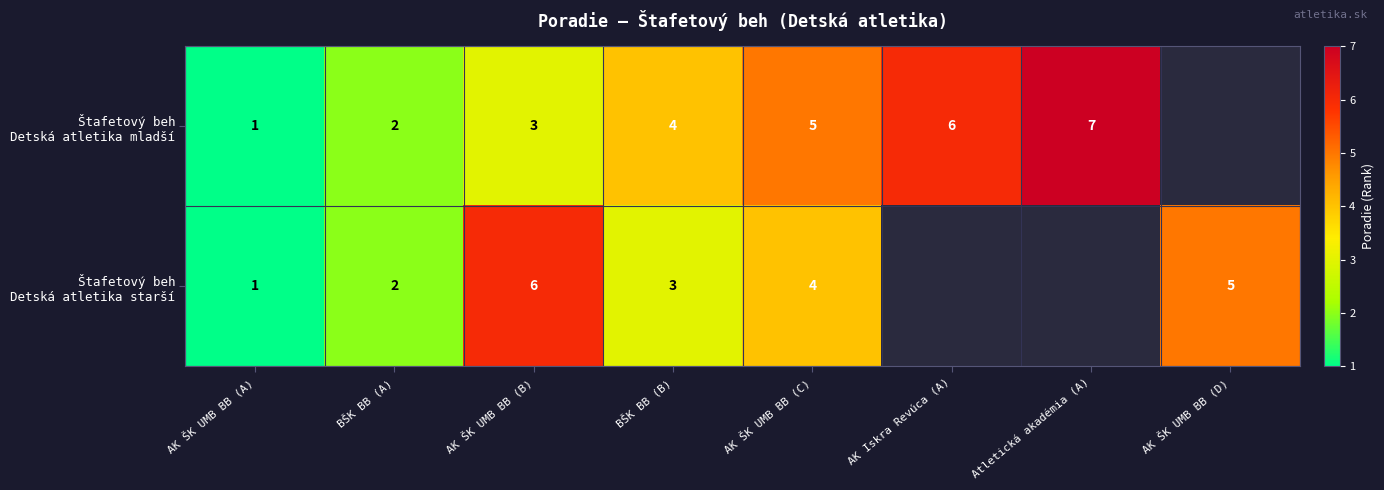

What is the difference between the highest and lowest values at AK ŠK UMB BB (B)?

3